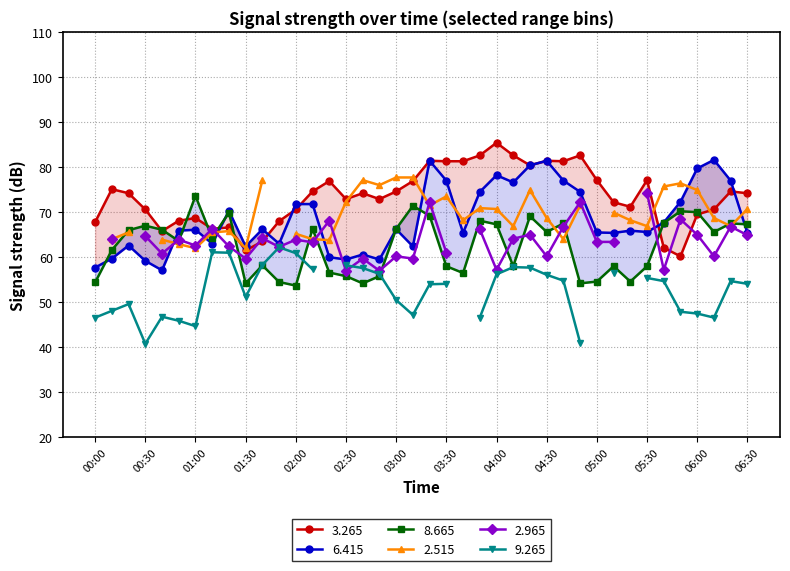

The value of   8.665 at 03:50 is 68.1. True or false?

True